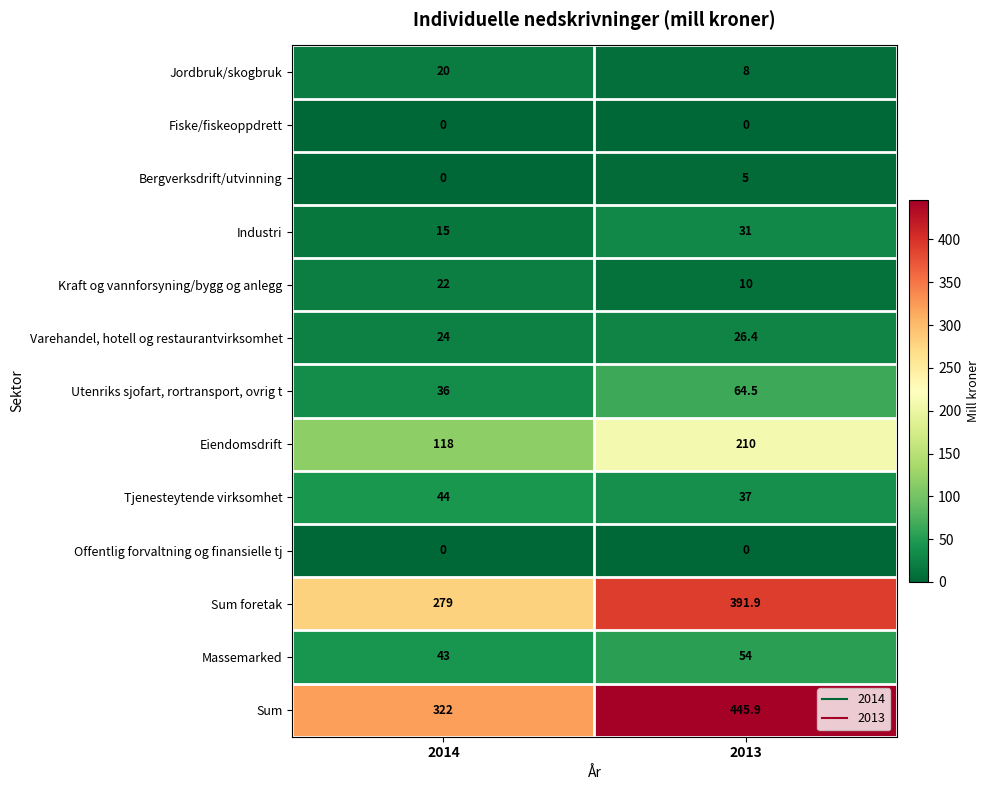

Between 2014 and 2013, which series saw the biggest shift?

Sum